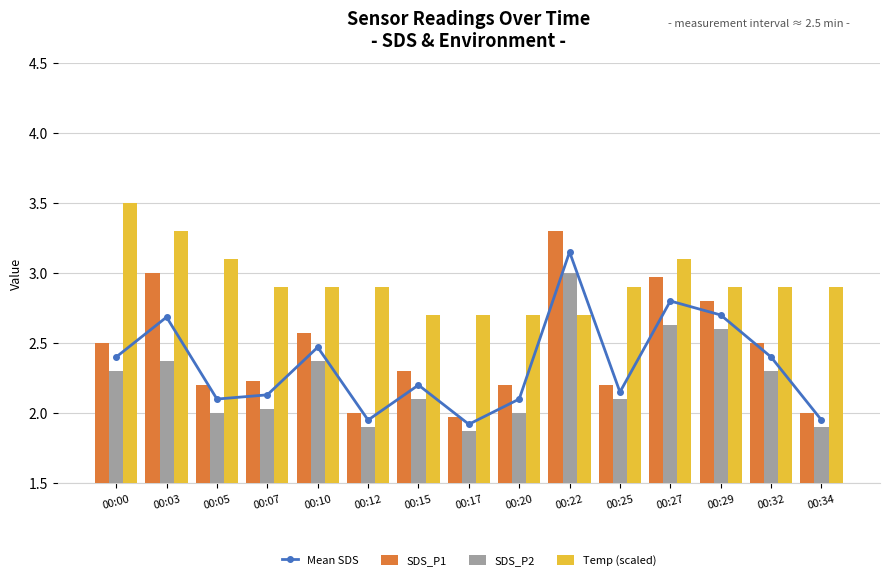

What is the minimum value shown in the chart?

1.9